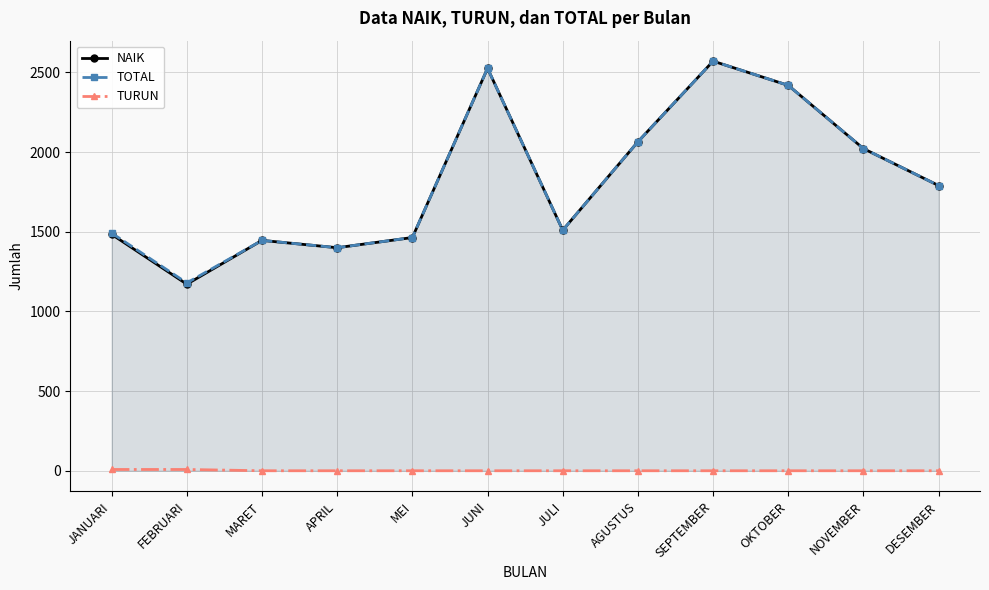

Reading right to left, what are all the values shown in this chart?

NAIK: 1790	2022	2419	2571	2065	1510	2526	1464	1400	1446	1171	1484
TOTAL: 1790	2022	2419	2571	2065	1510	2526	1464	1400	1446	1179	1492
TURUN: 0	0	0	0	0	0	0	0	0	0	8	8